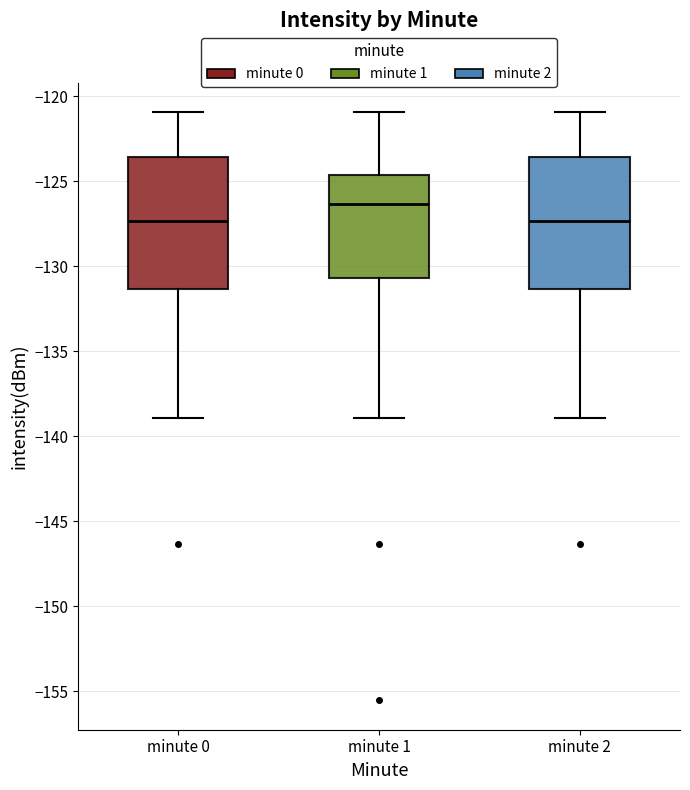

Where does the median line of the box for minute 1 sit on the y-axis? The values are not printed on the chart, so give them approximately, as read against the axis.

-126.5